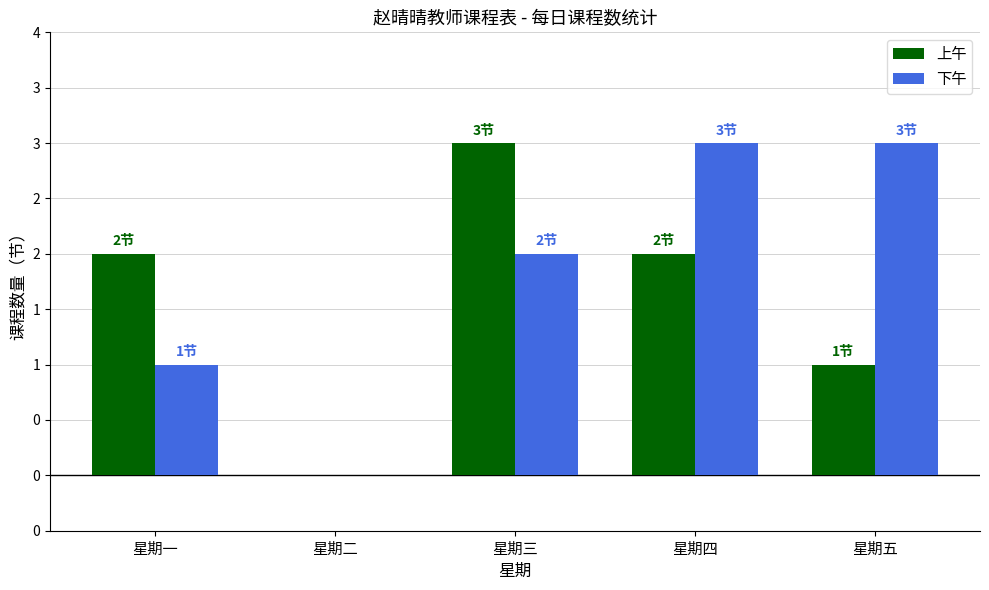

Reading right to left, extract all data points from this chart.

上午: 1	2	3	0	2
下午: 3	3	2	0	1